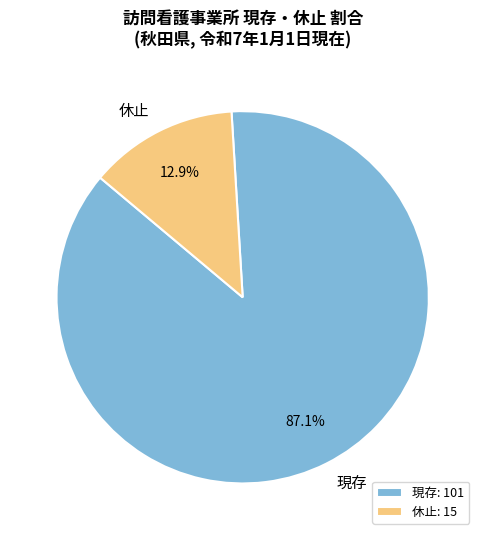

Is 現存 the majority of the pie?

Yes